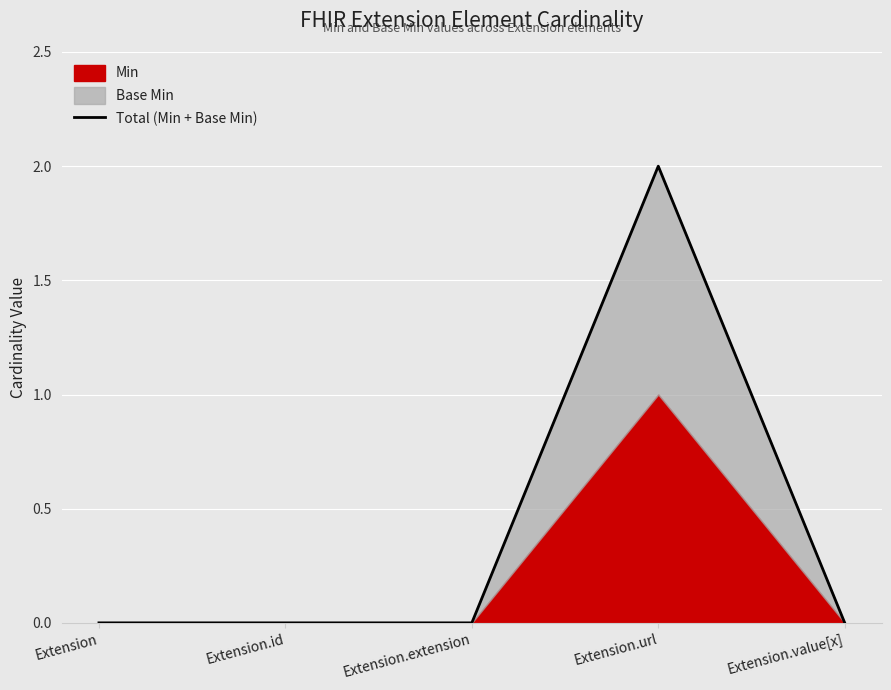

The value at Extension.url is 2. True or false?

True